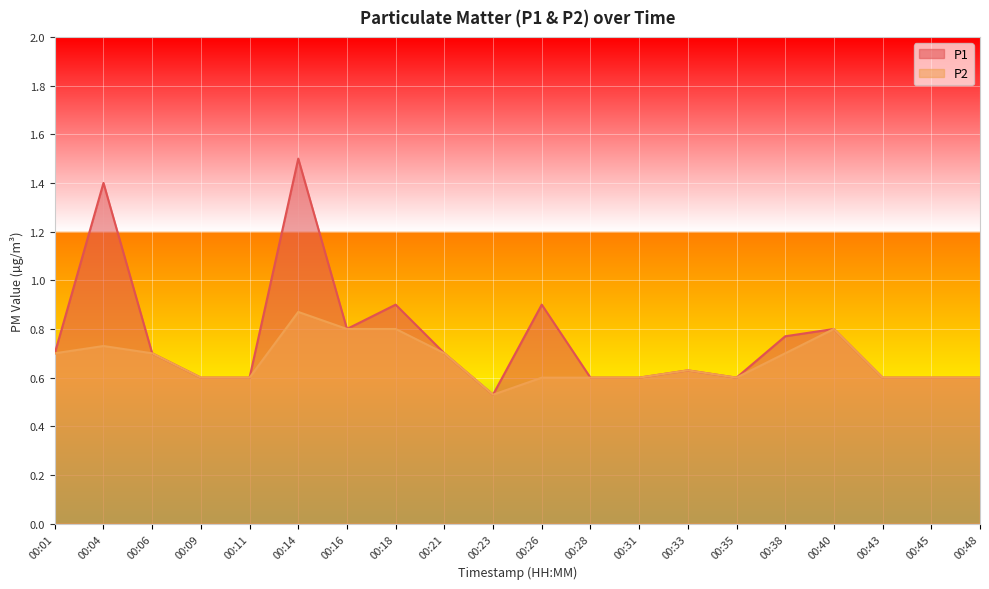

The value of P1 at 00:18 is 1.5. True or false?

False